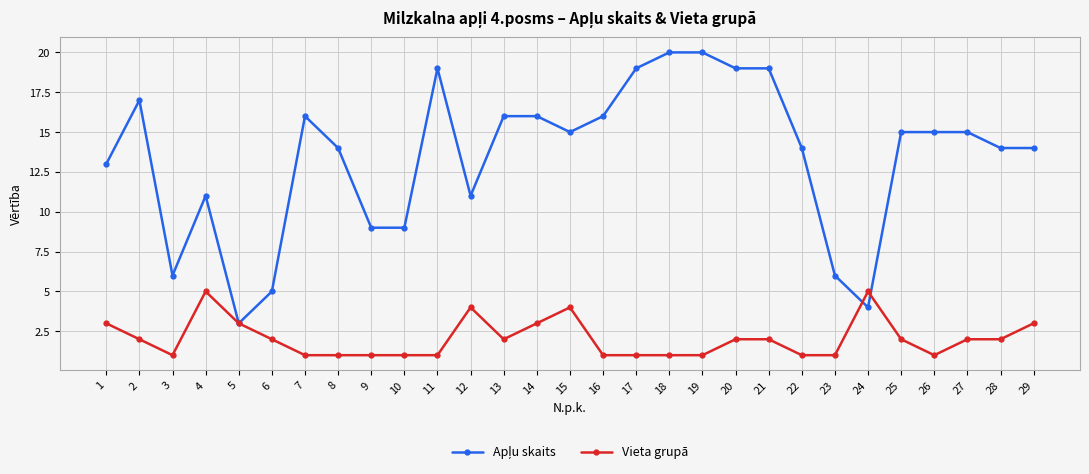

True or false: Vieta grupā has more than 0 points higher than both neighbors.

True